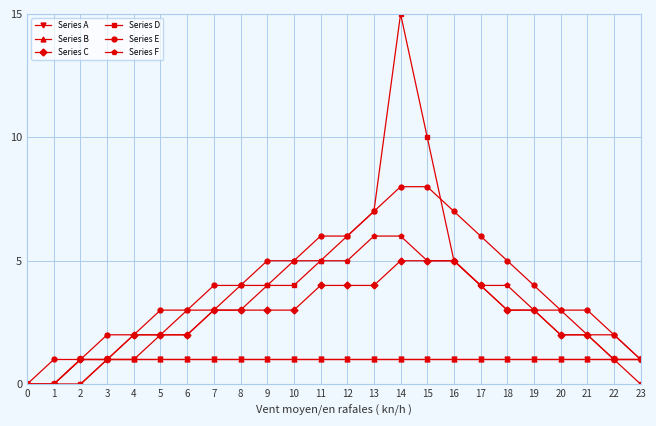

Is the value of Series E at 5 greater than the value of Series D at 17?

No